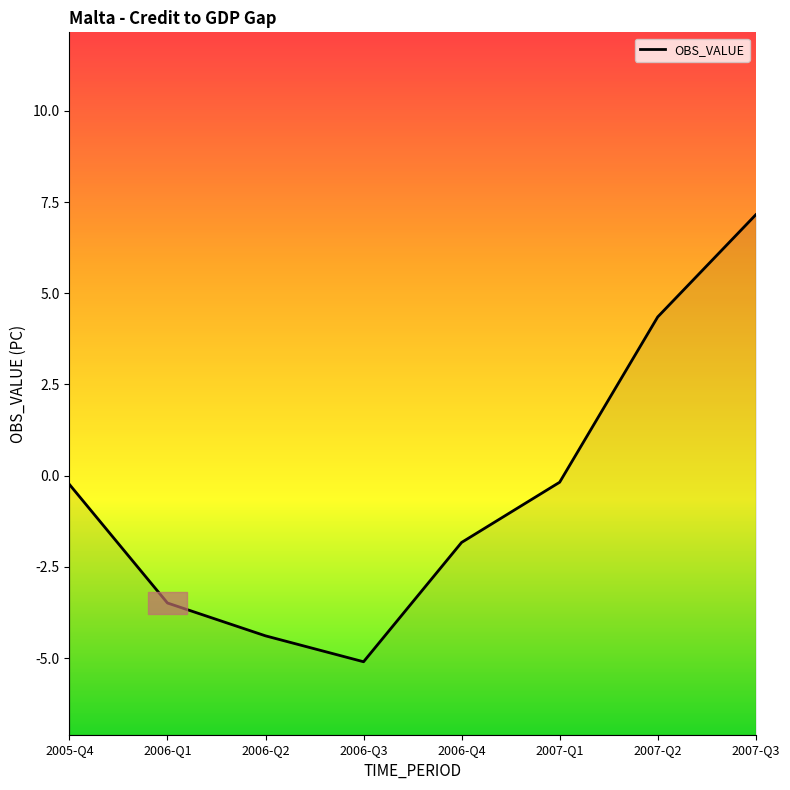

Is this an area chart (filled region under the line)?

No